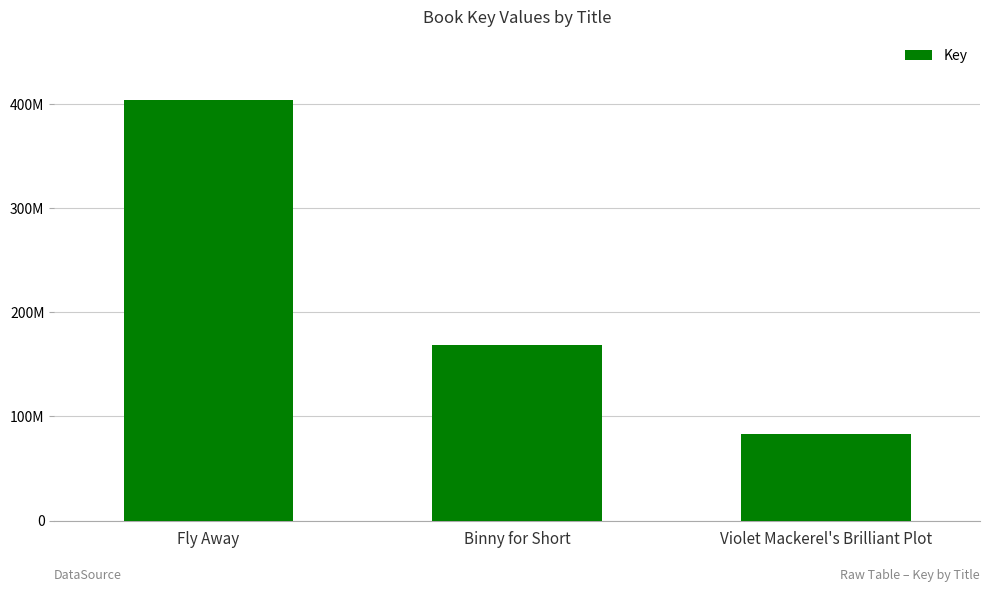

At which category does the chart reach its minimum across all series?

Violet Mackerel's Brilliant Plot